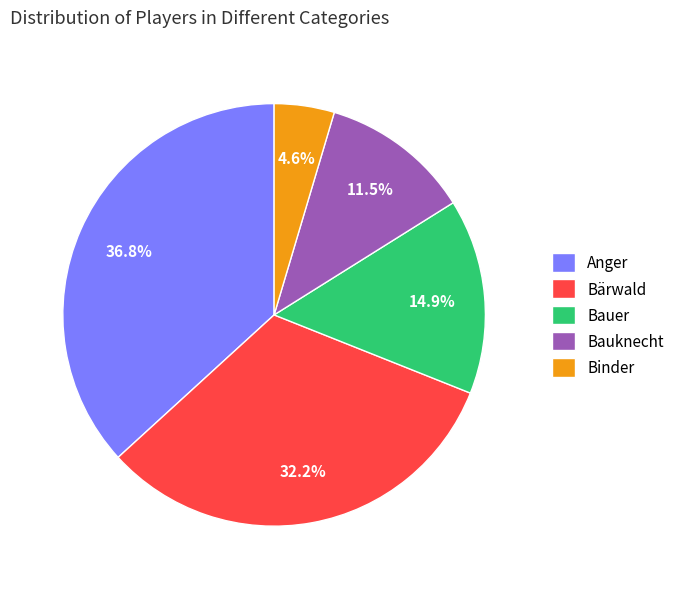

Is it true that Bärwald is 41% of the pie?

False